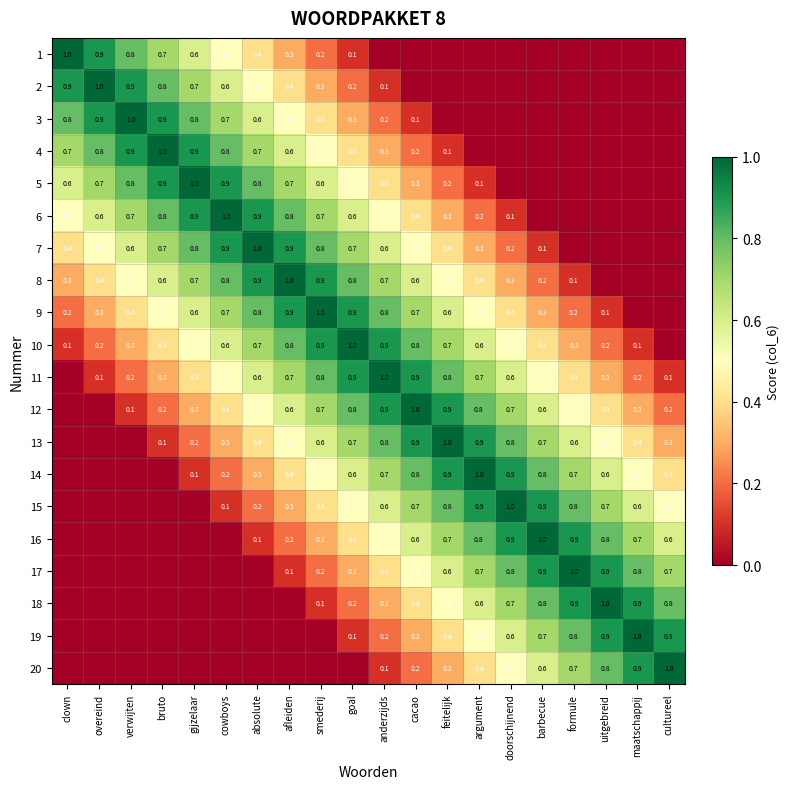

True or false: 10 has a value of 0.8 at afleiden.

True